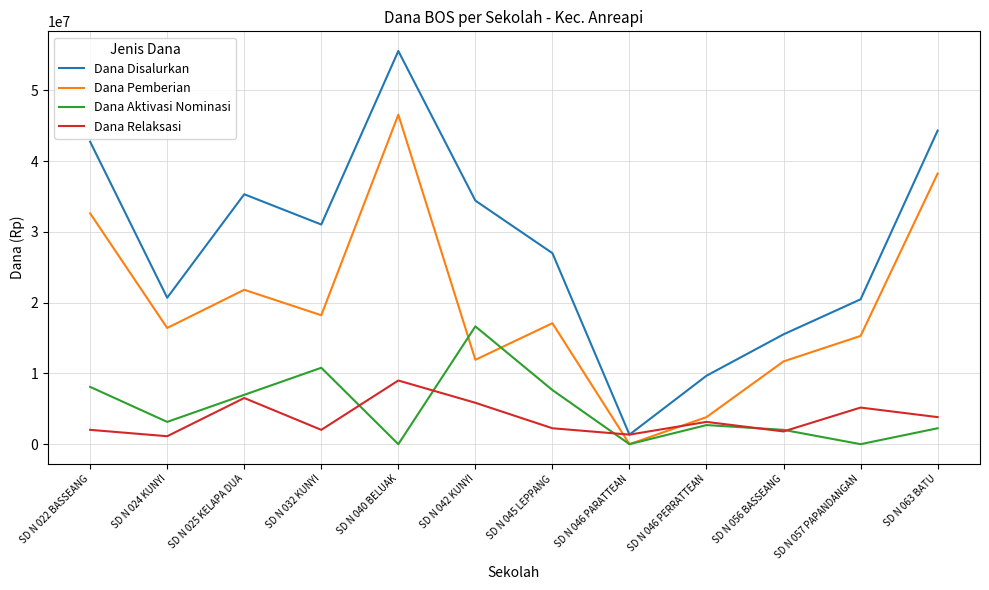

Which category has the lowest value in the Dana Pemberian series?

SD N 046 PARATTEAN